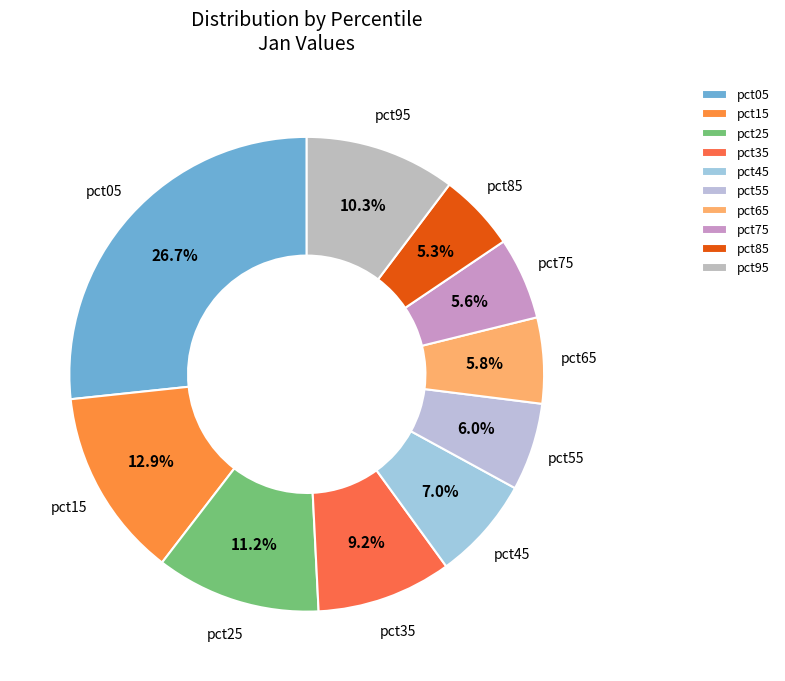

Does pct75 represent more than half of the total?

No